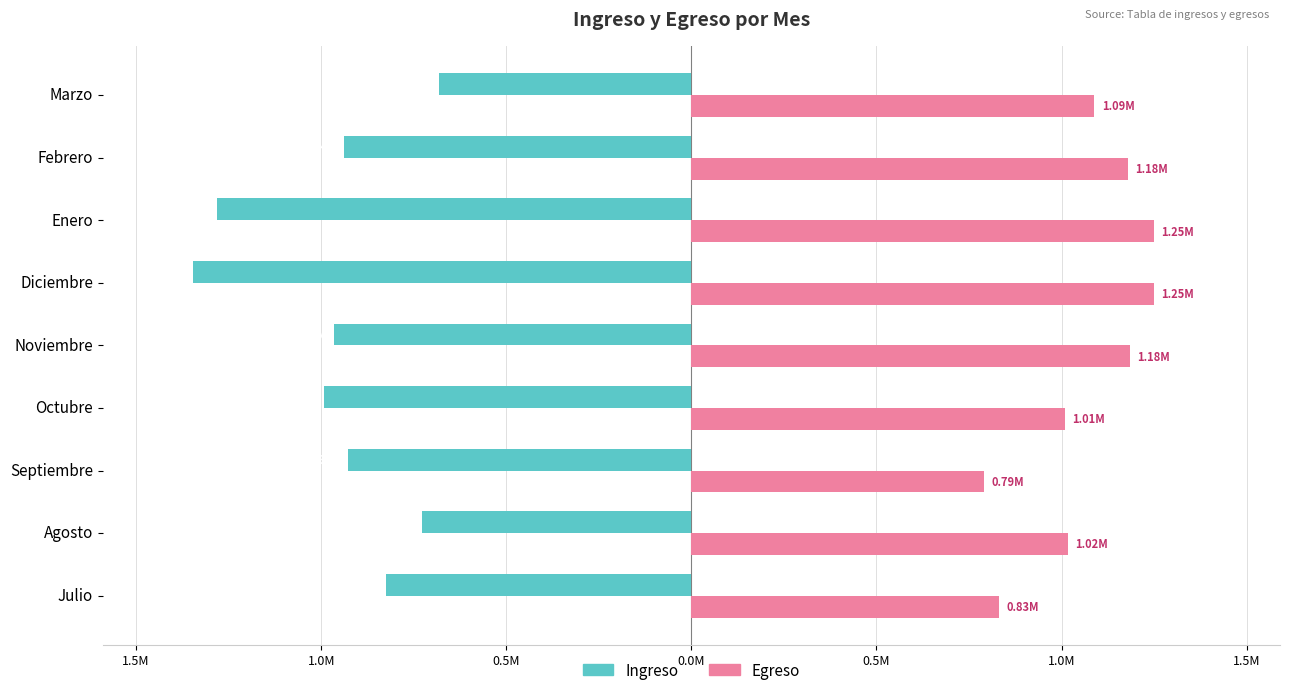

What is the smallest value displayed?

-1.3